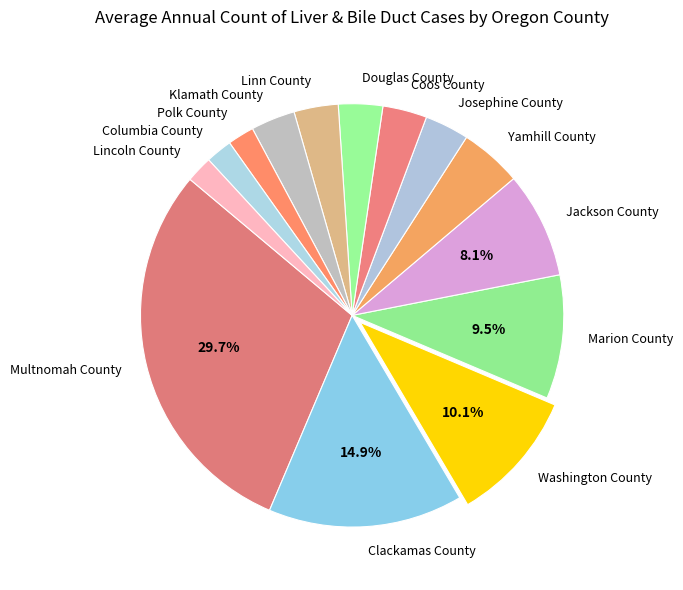

Is Linn County the majority of the pie?

No